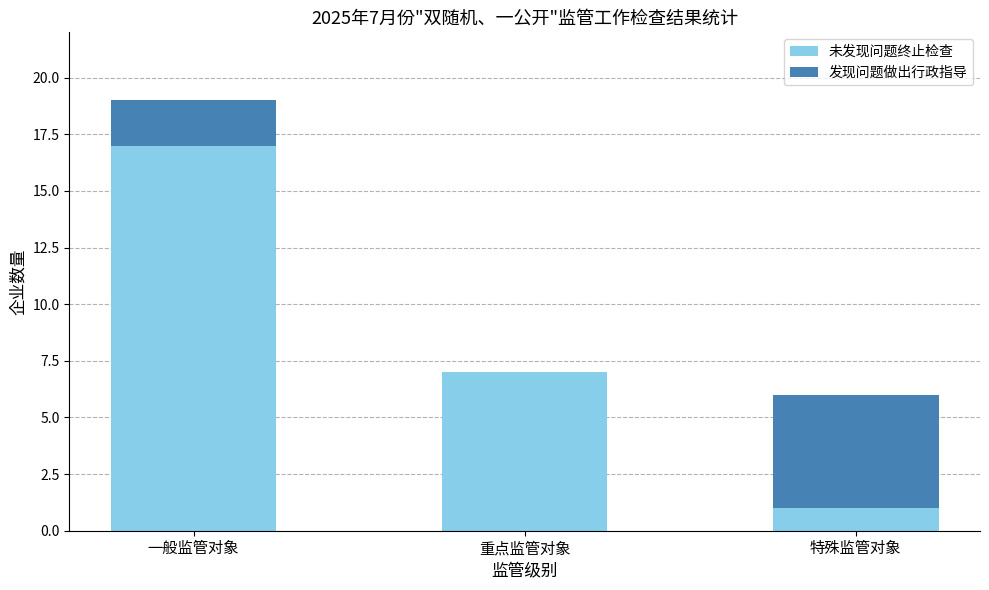

True or false: 未发现问题终止检查 has a value of 17 at 一般监管对象.

True